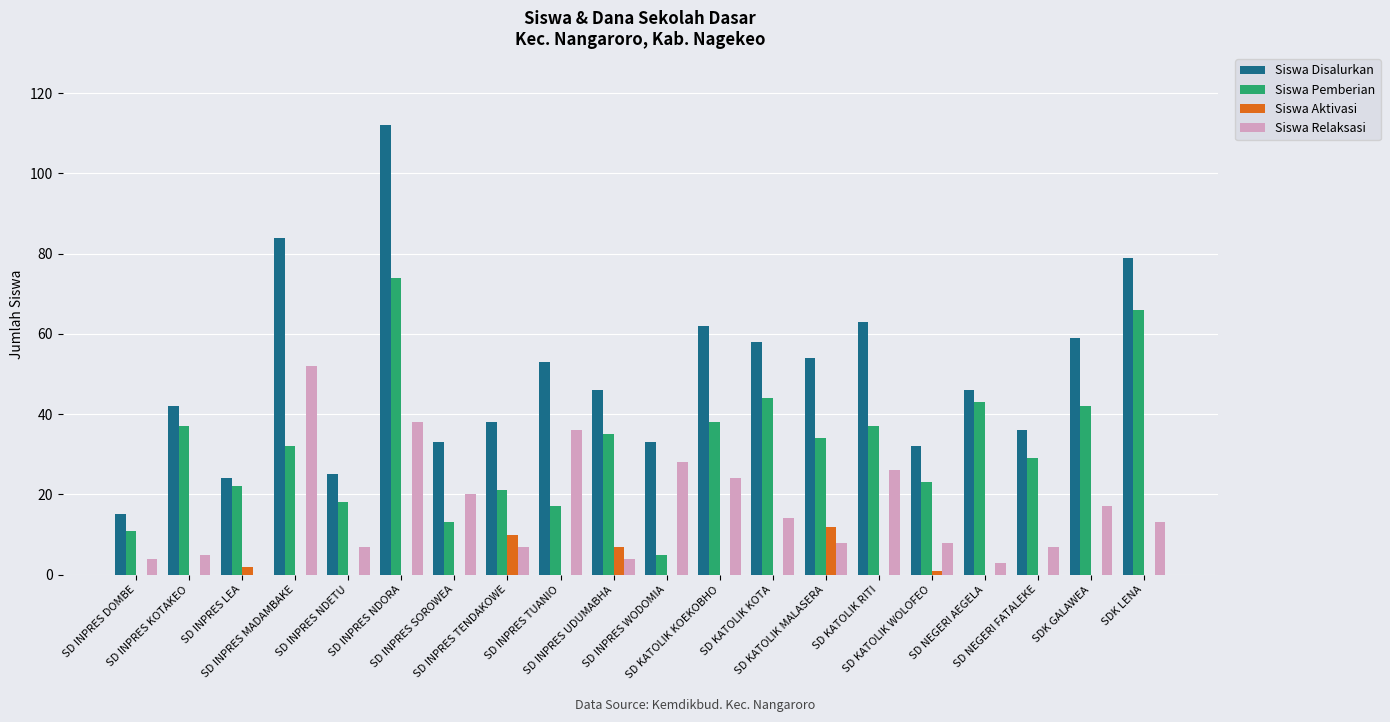

Are the bars grouped side by side (vs. stacked)?

Yes